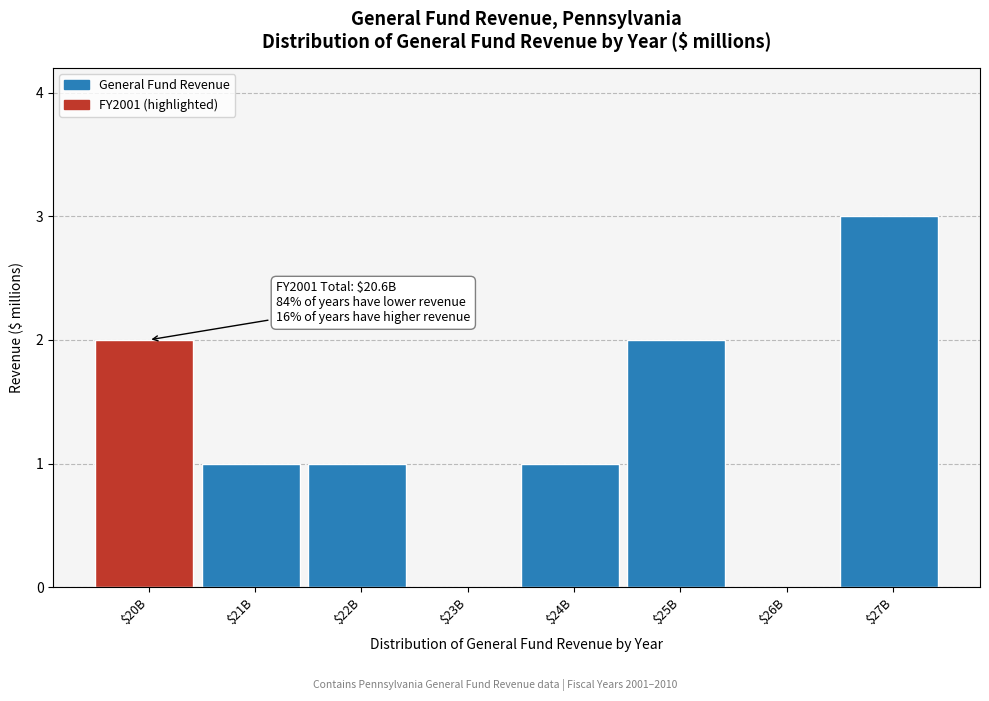

What is the maximum value shown in the chart?

3